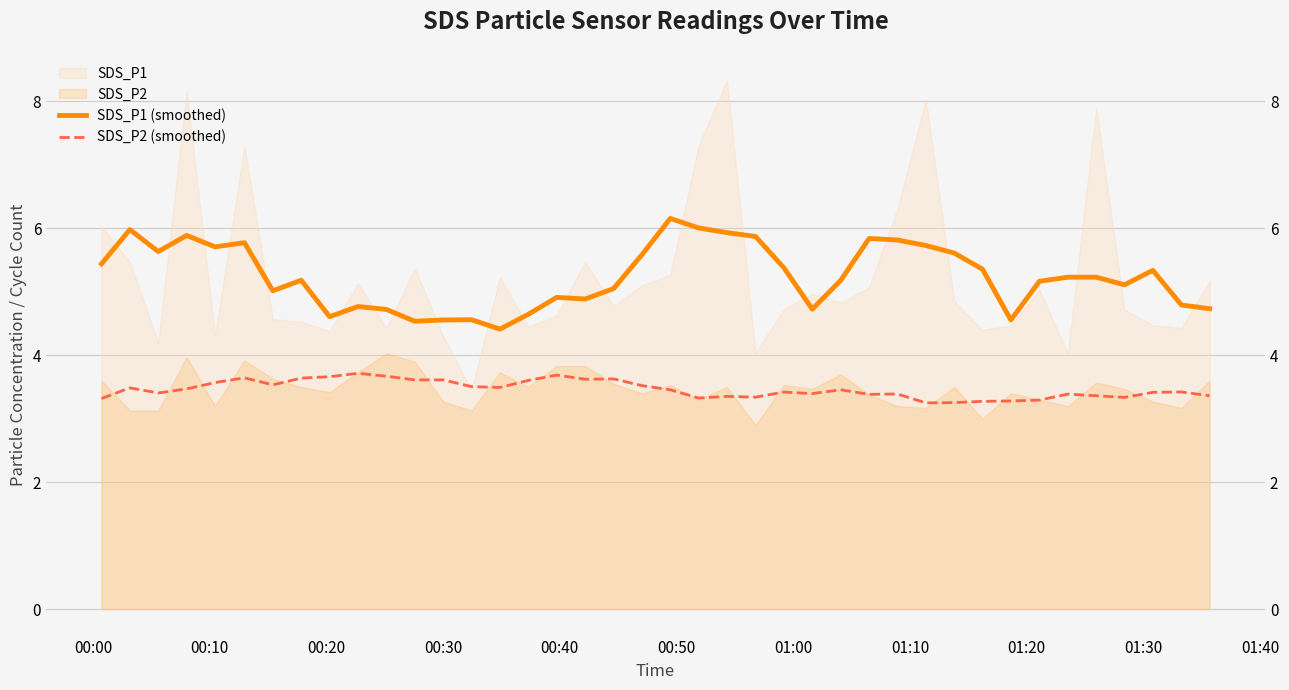

The value of SDS_P2 (smoothed) at 01:30 is 2.0. True or false?

False